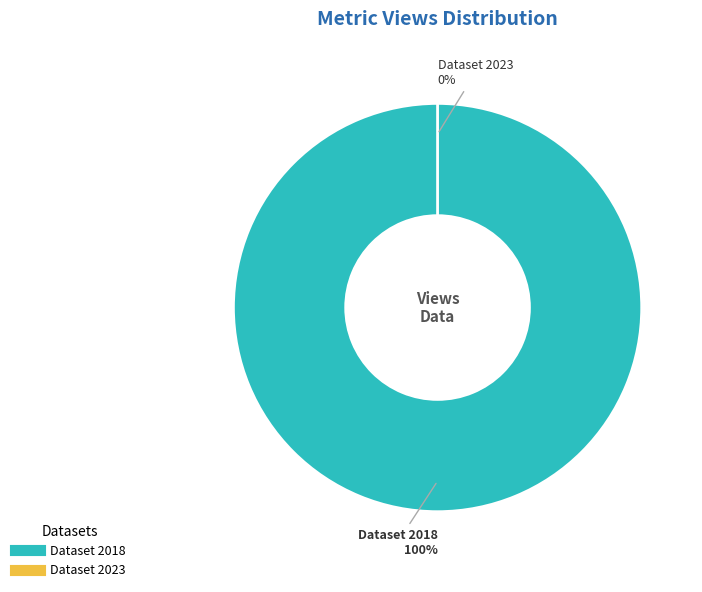

Rank the categories by value from highest to lowest.

5ae9e138c8d8c9146a44cd08, 649bbe71078190f89be771a7